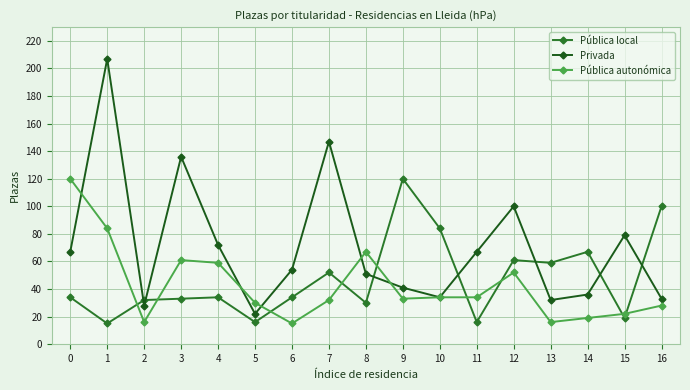

True or false: Pública autonómica has a value of 52 at 12.

True